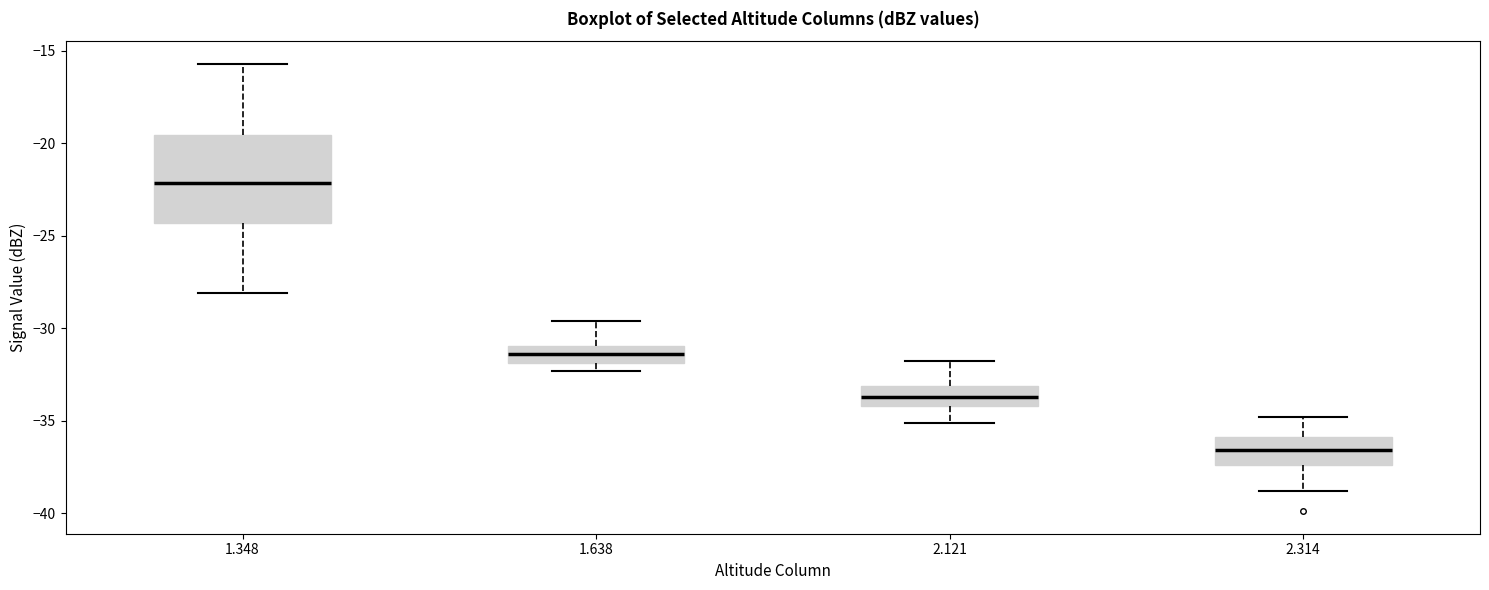

Which box has the highest median line?

1.348